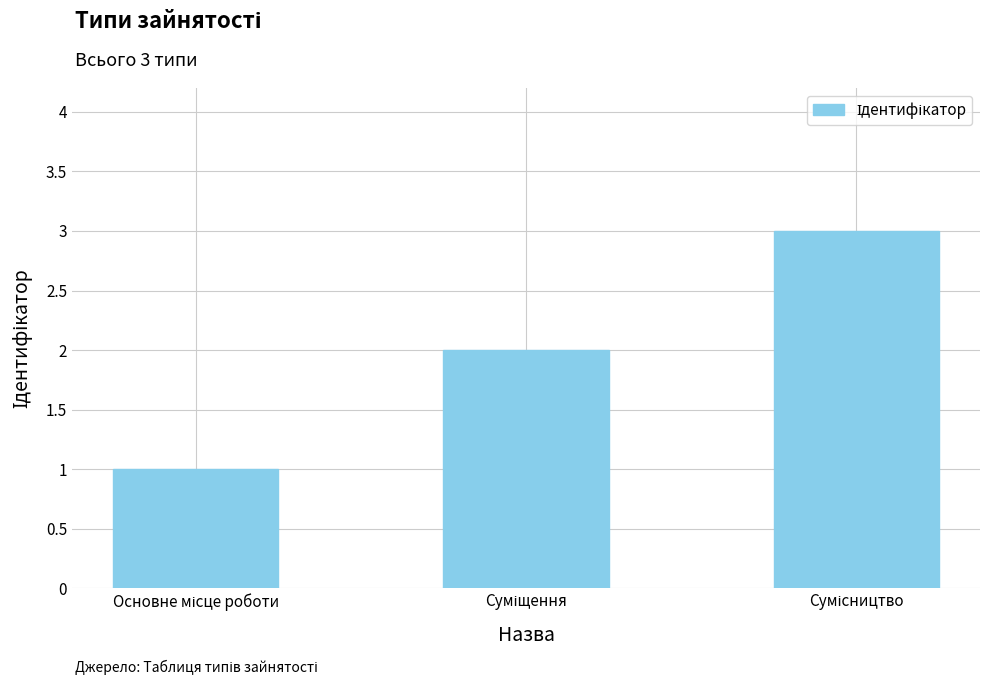

What is the greatest value displayed?

3